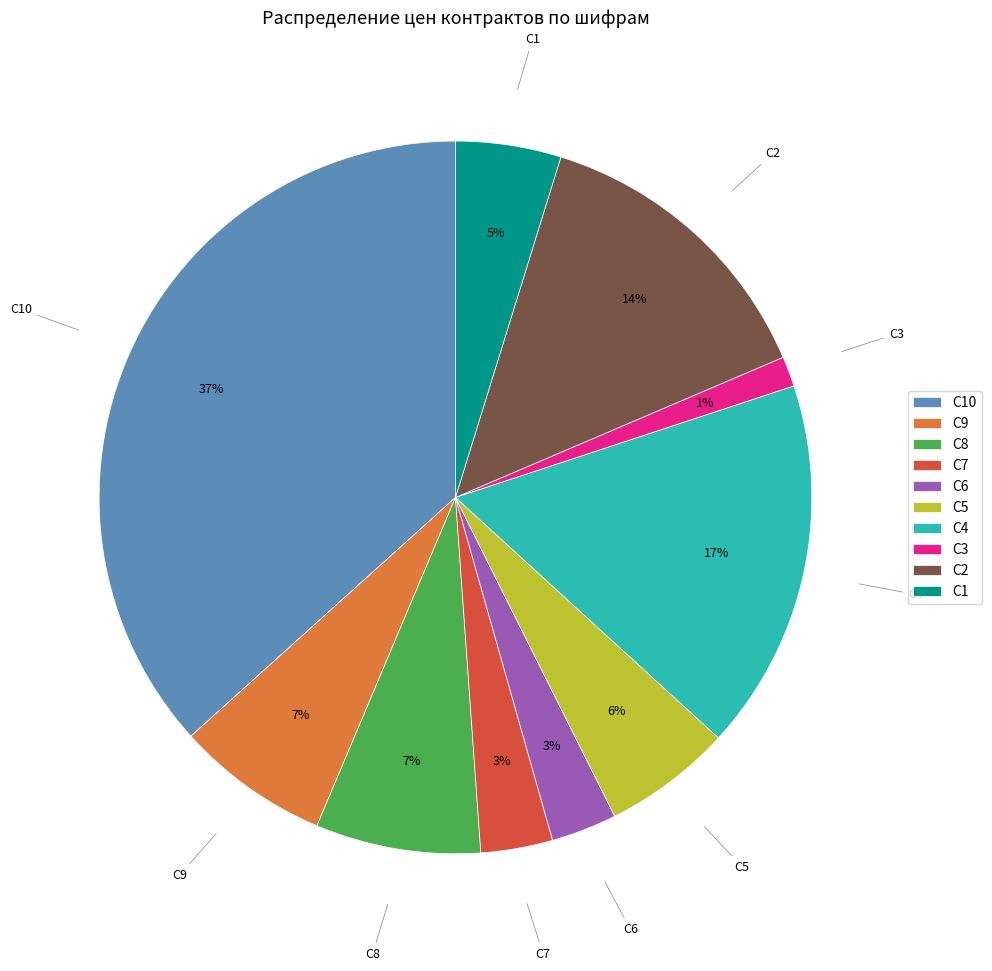

Does С7 account for over 50% of the chart?

No